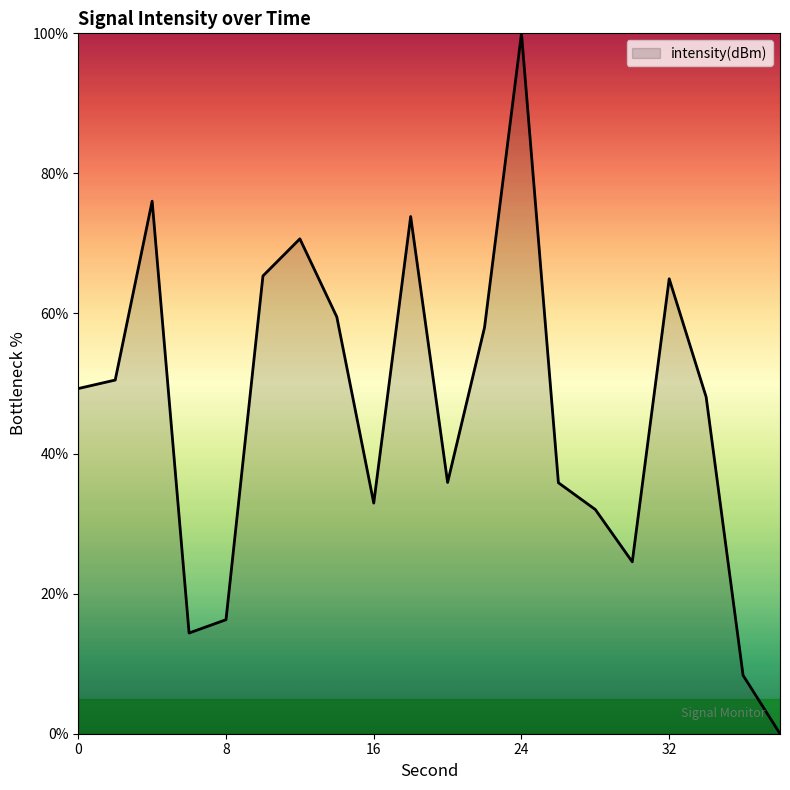

What is the difference between the maximum and minimum values?

100.0